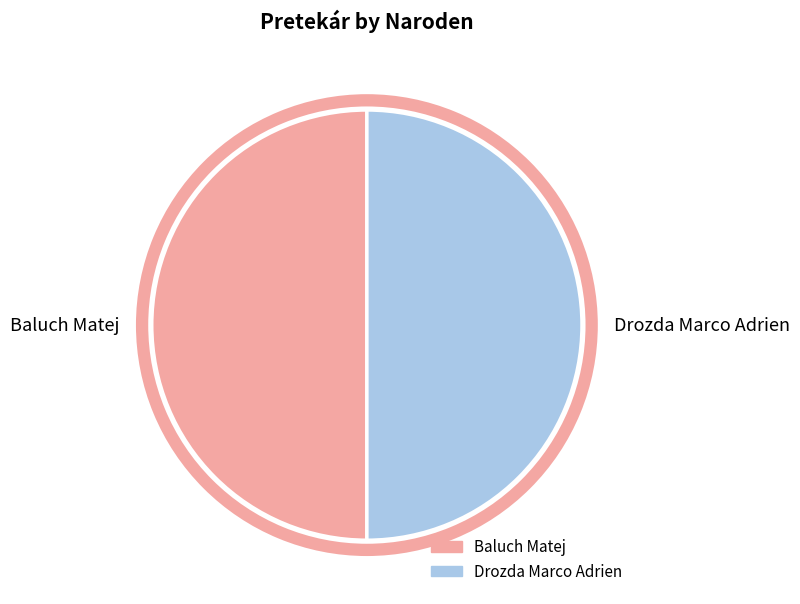

Which category has the smallest portion of the pie?

Baluch Matej